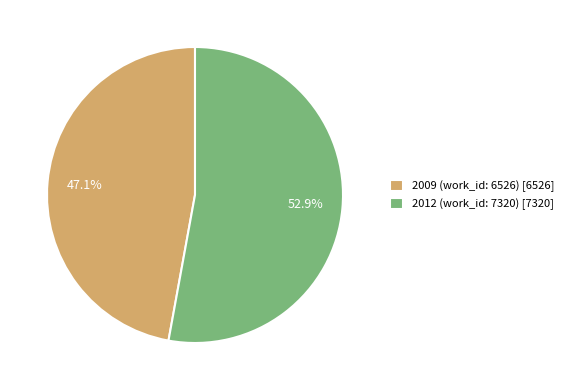

The 2009 (work_id: 6526) slice represents 41% of the pie. True or false?

False